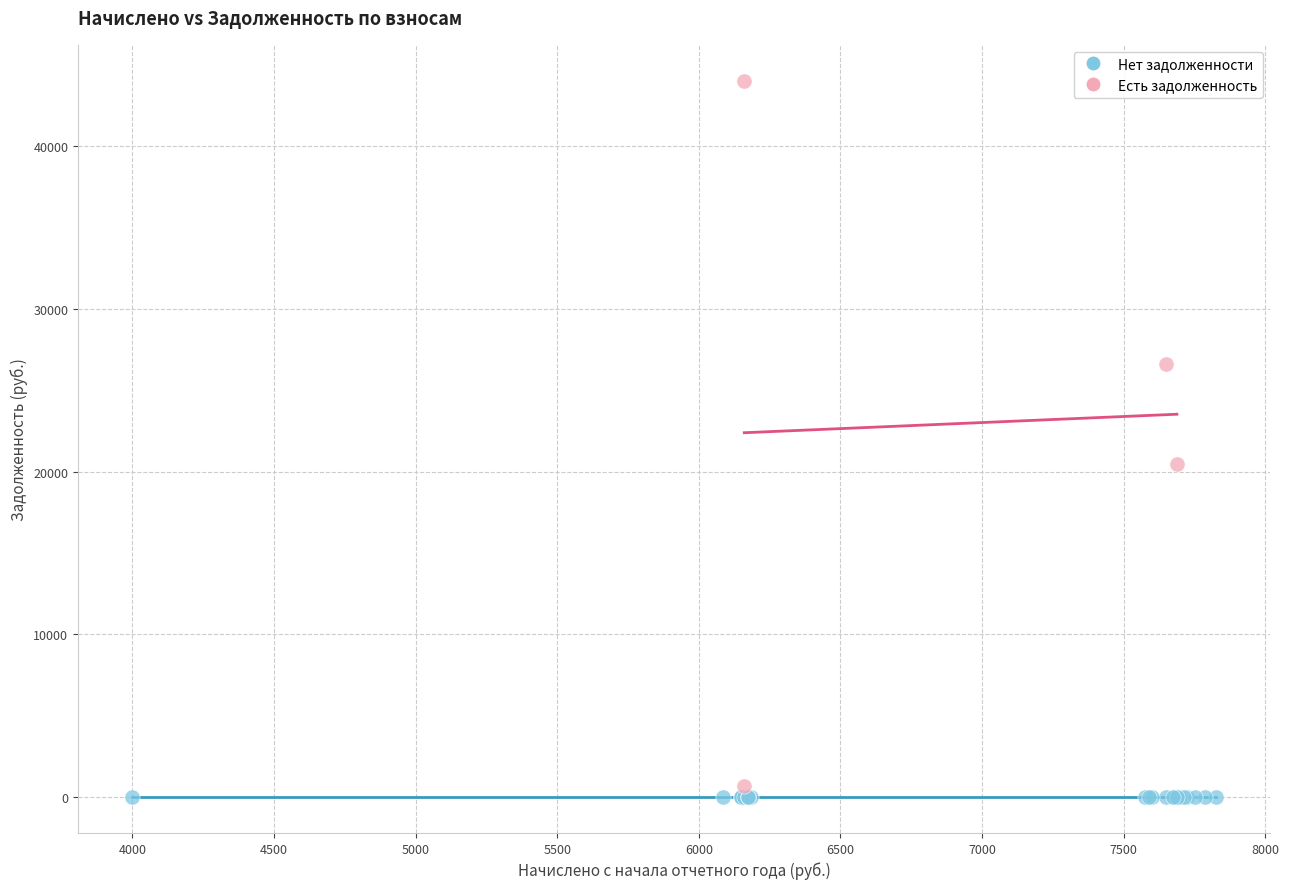

Which series reaches the maximum Y coordinate?

Есть задолженность